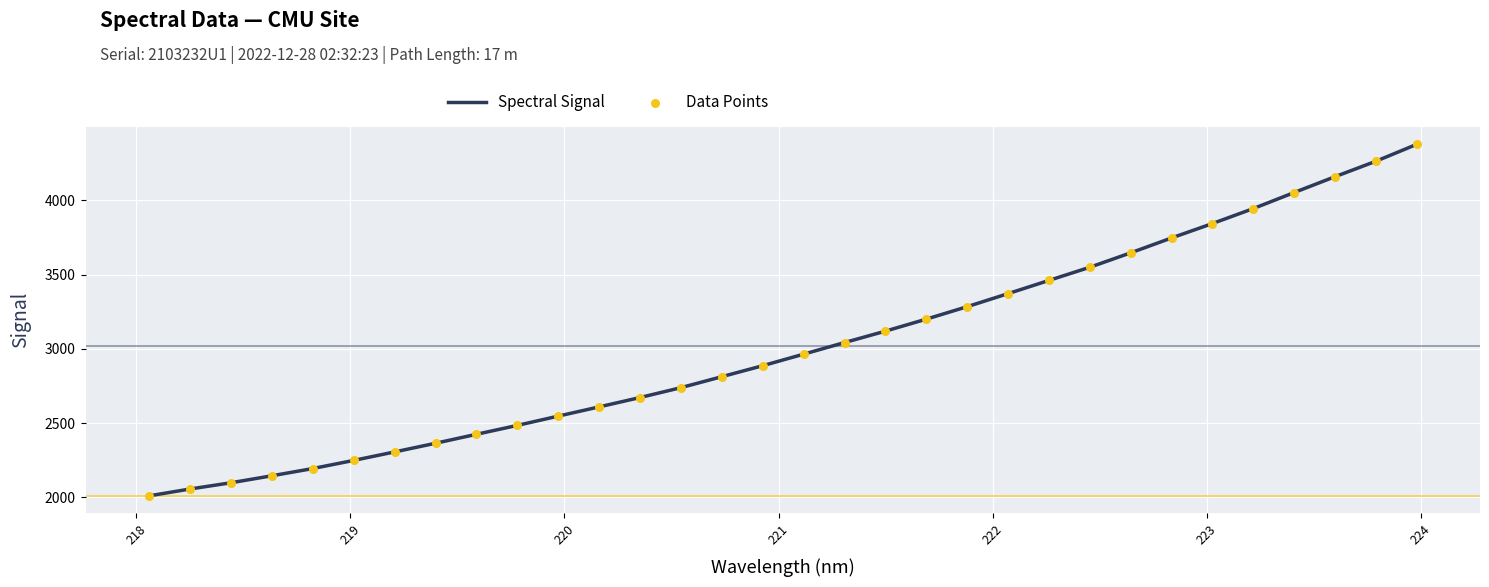

What is the minimum value shown in the chart?

2010.3